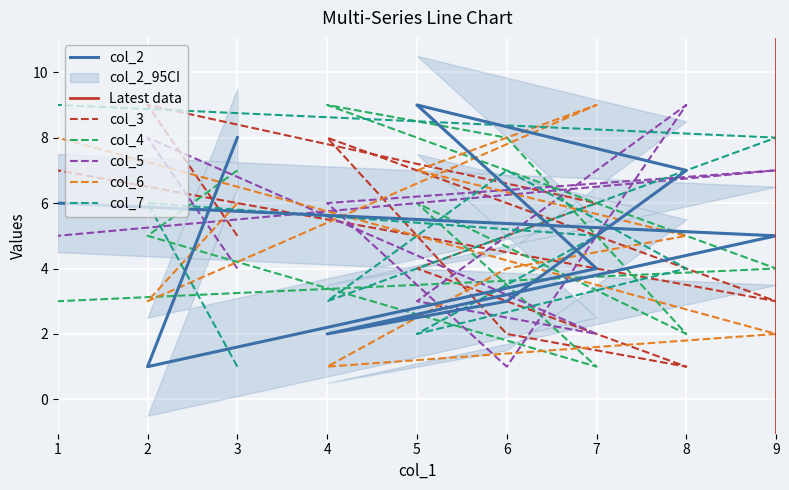

True or false: col_4 has a value of 8 at 6.

True